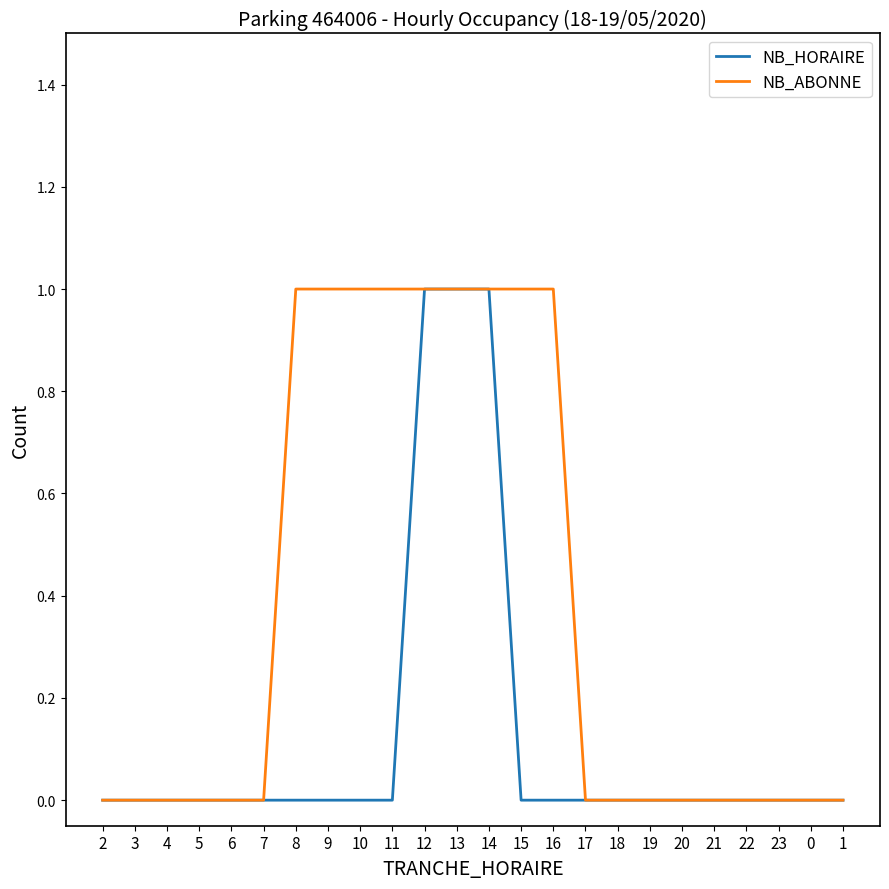

How many NB_ABONNE values are between 0 and 1?

24